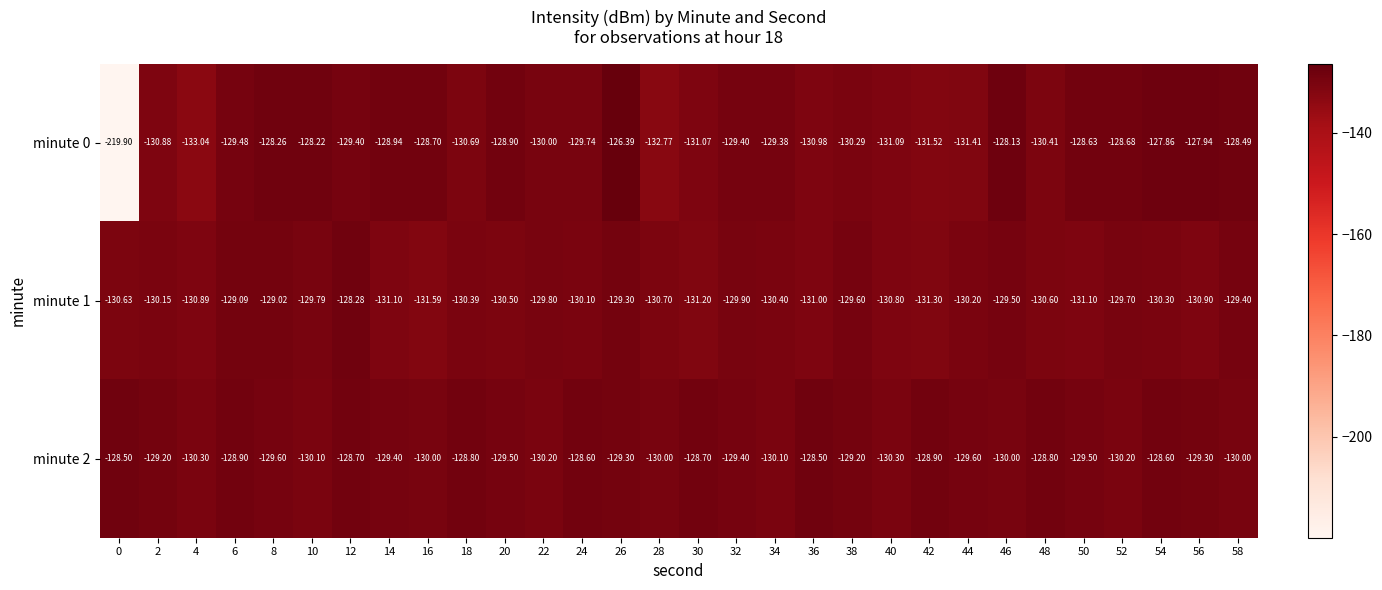

Is the value of minute 2 at 26 greater than the value of minute 1 at 44?

Yes